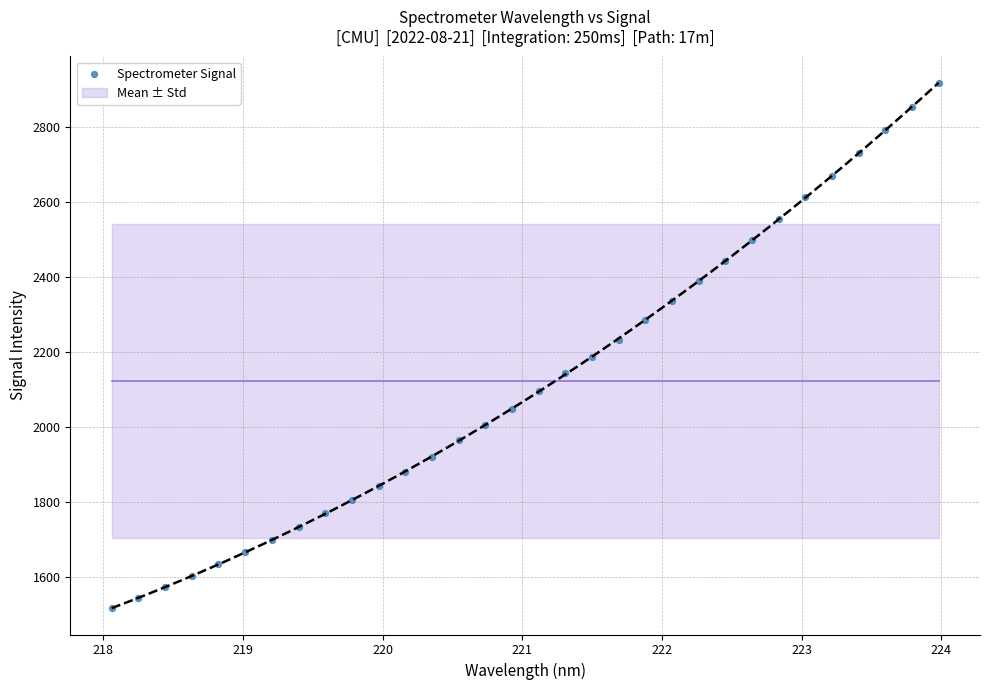

What is the range of Y values (max minus min)?

1402.0